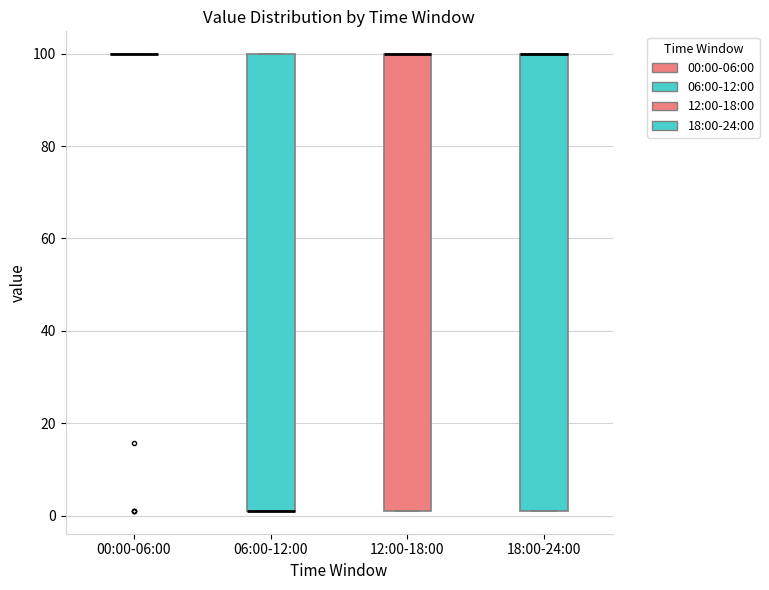

Reading left to right, read every box against the y-axis: the position of its median line, the range the box covers, and the ends of its whiskers. The values are not printed on the chart, so give them approximately, as read against the axis.

00:00-06:00: box collapsed to a line at 100, whiskers 100 to 100
06:00-12:00: median 2 (drawn on the box's lower edge), box 2 to 100, whiskers 2 to 100
12:00-18:00: median 100 (drawn on the box's upper edge), box 2 to 100, whiskers 2 to 100
18:00-24:00: median 100 (drawn on the box's upper edge), box 2 to 100, whiskers 2 to 100